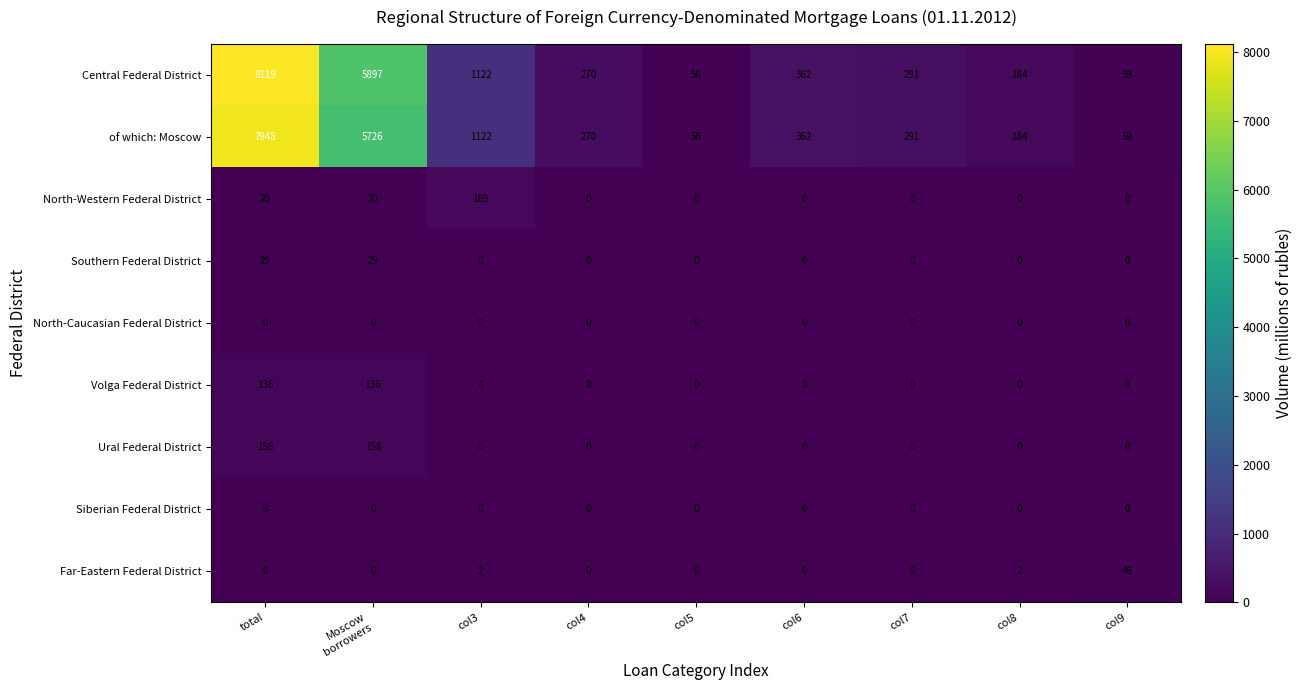

Where does the of which: Moscow series first go above 291?

total